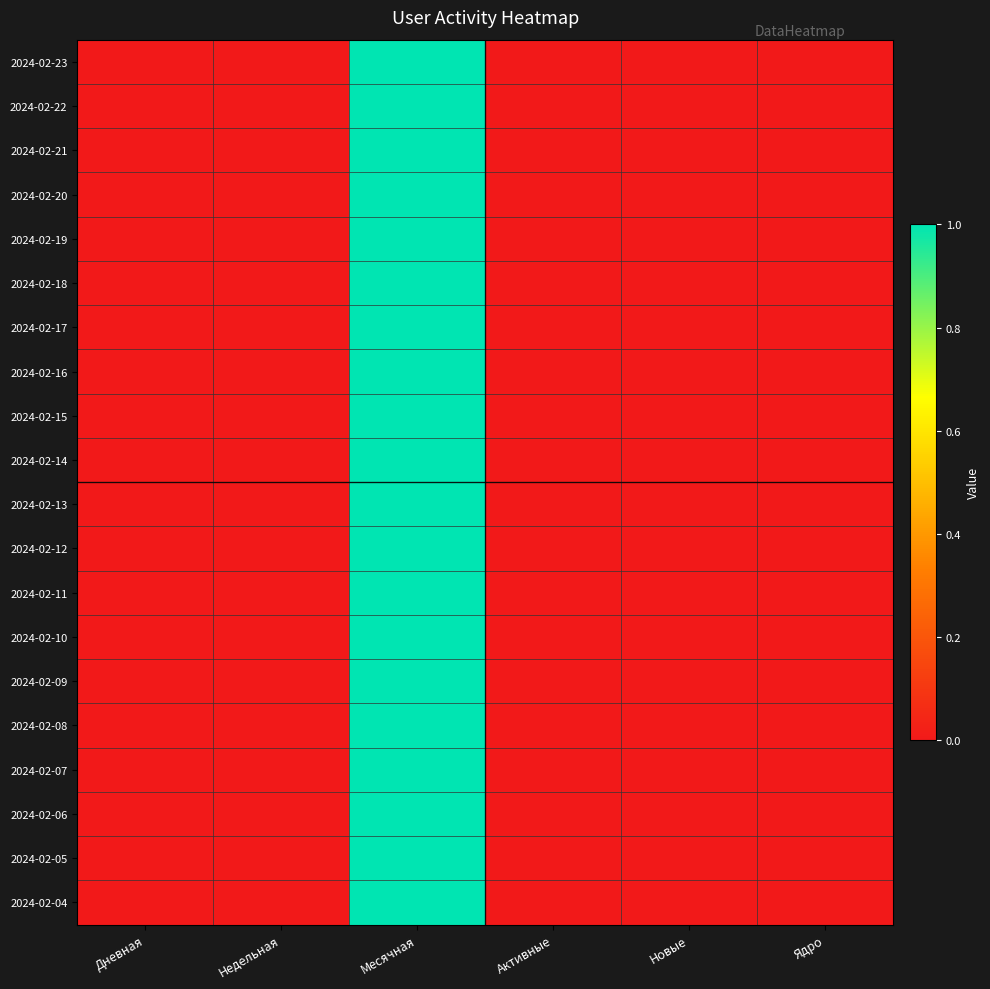

At which category is the sum across all series the highest?

Месячная